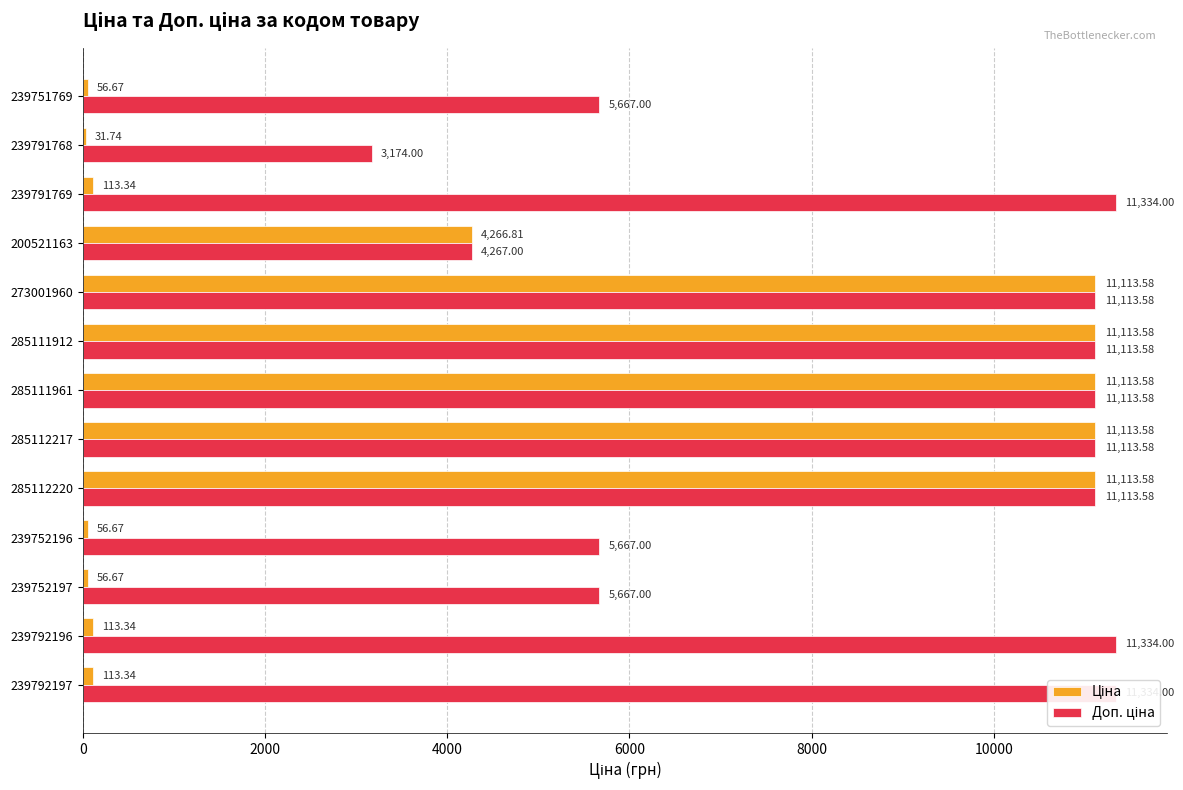

How many bars are there in total?

26